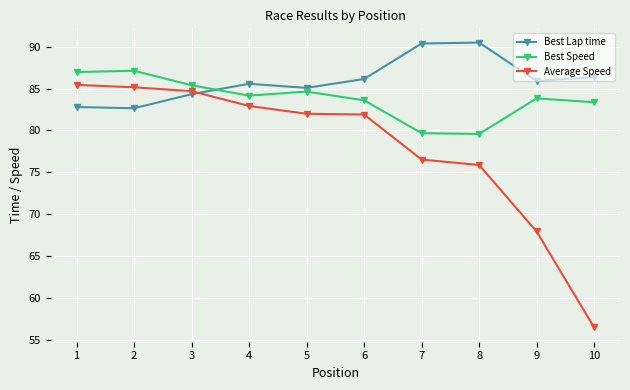

Rank the series at 7 from highest to lowest value.

Best Lap time, Best Speed, Average Speed